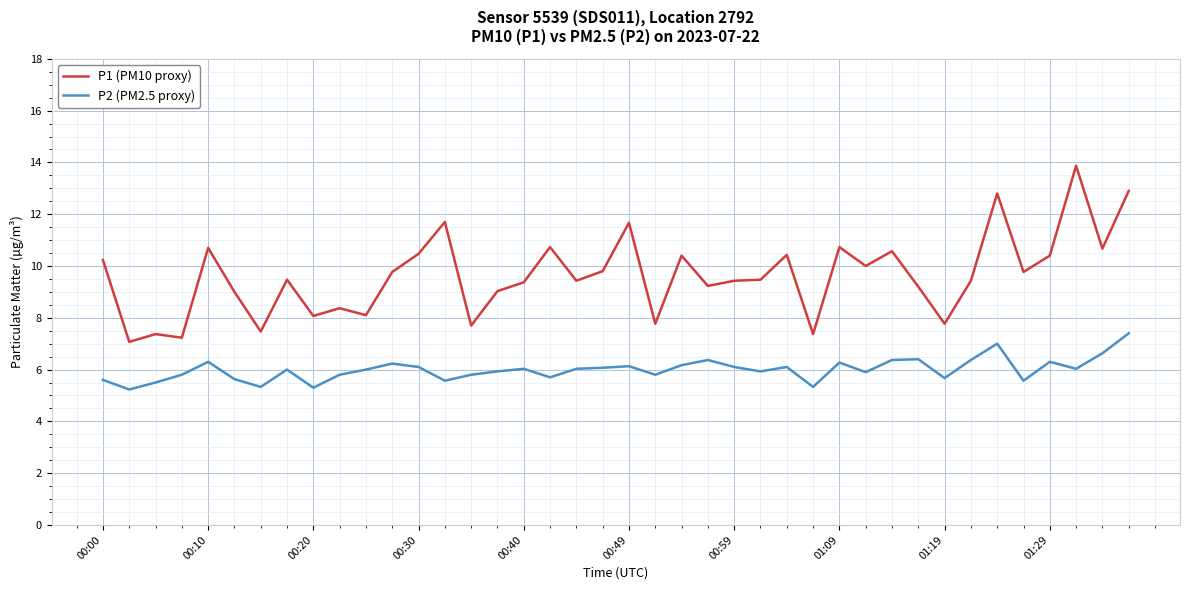

What is the minimum value for P2 (PM2.5 proxy)?

5.2